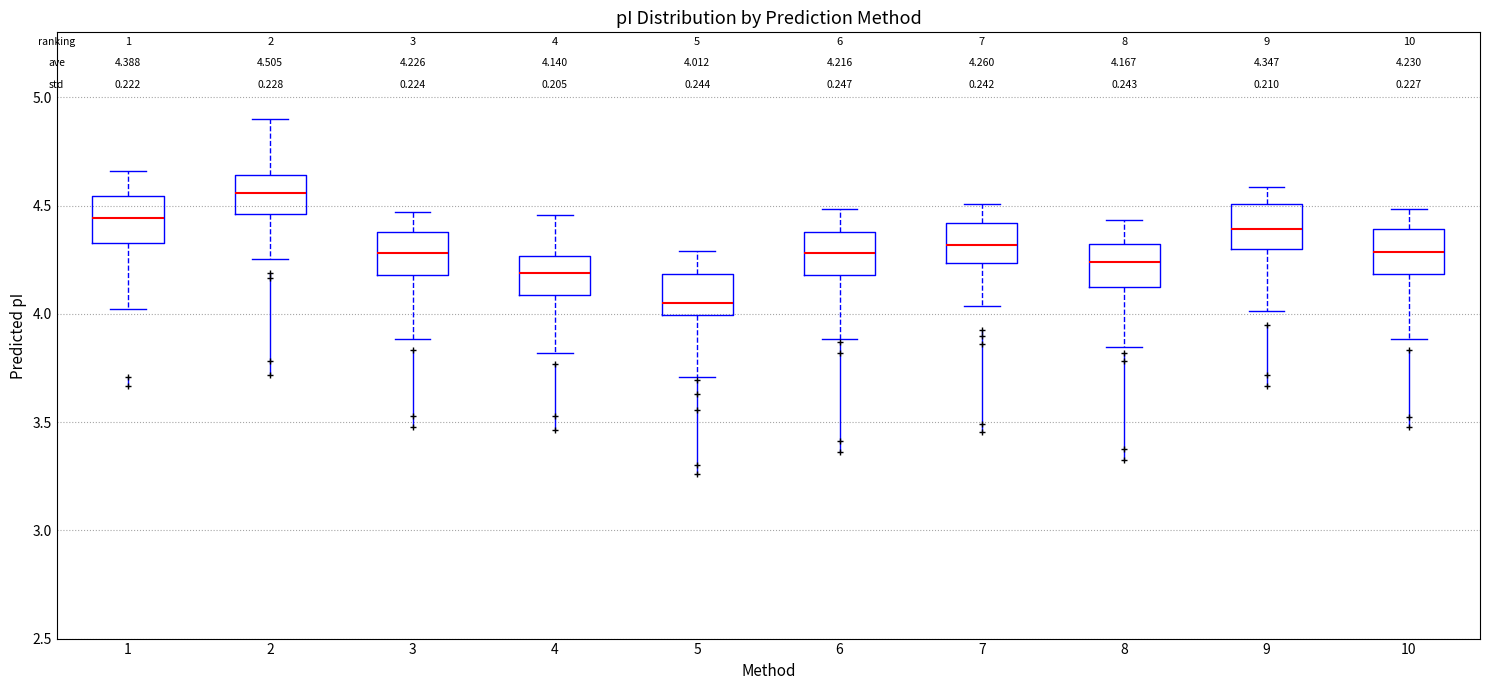

Which box has the lowest median line?

5